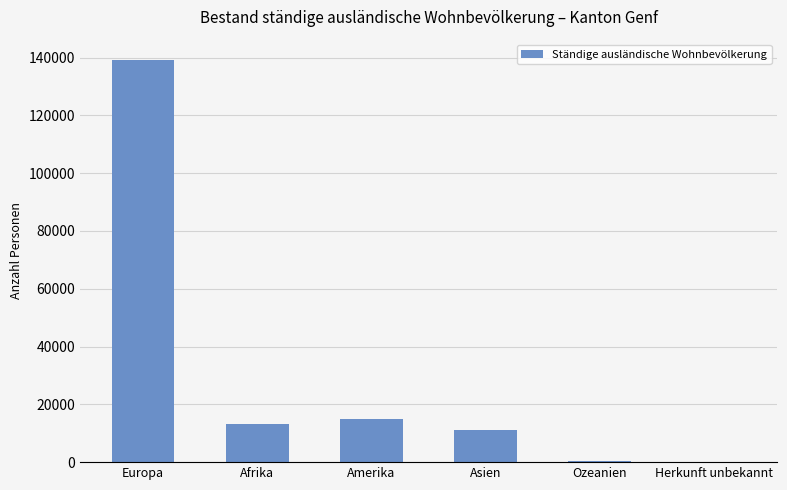

The chart shows a value of 4535 at Asien. True or false?

False